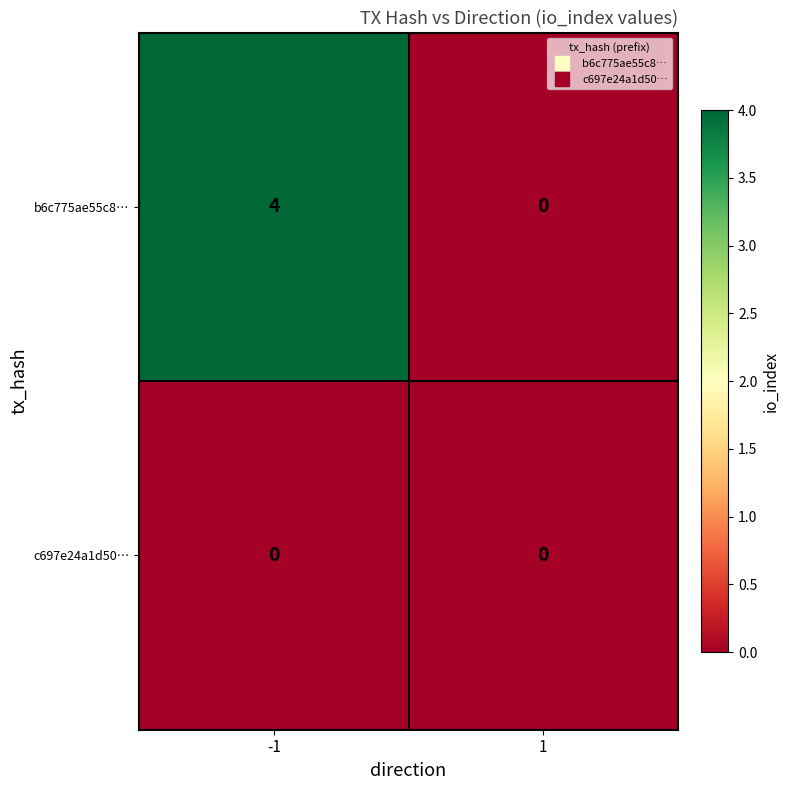

The b6c775ae55c8… series shows 0 at 1. True or false?

True